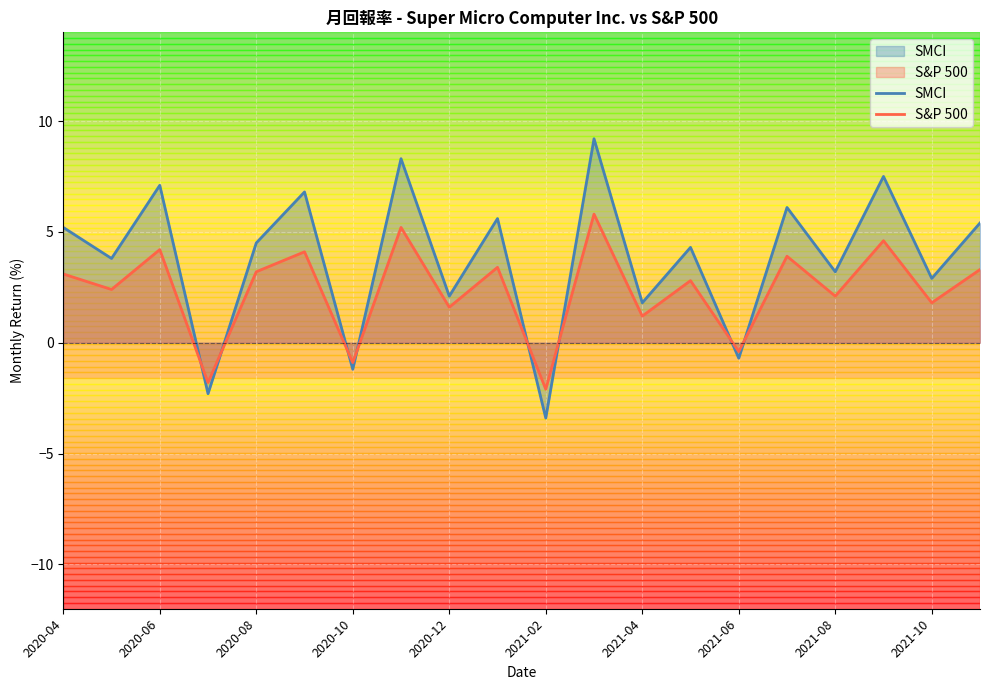

What value does the S&P 500 series have at 2020-12?

1.6